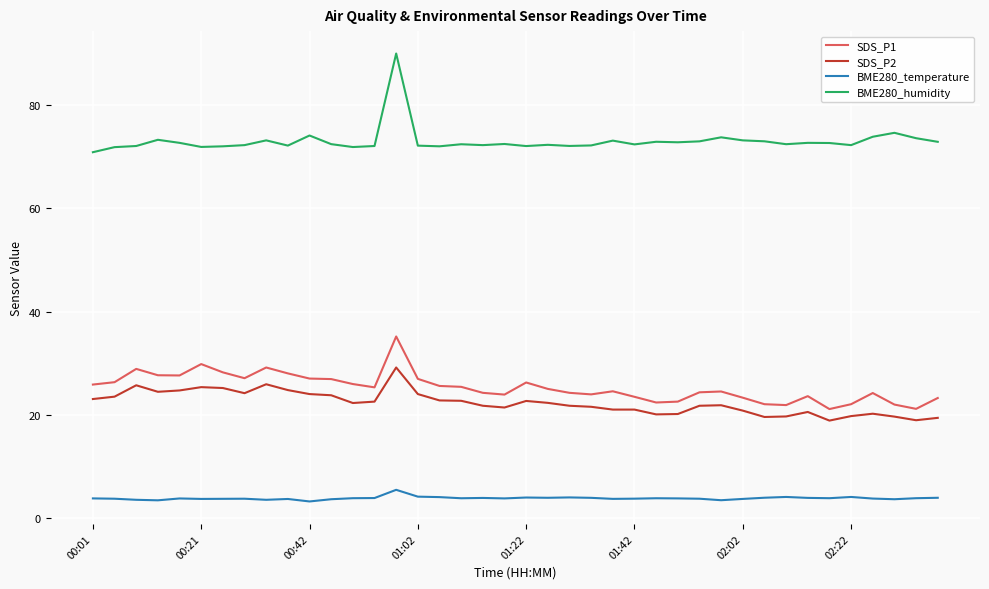

What is the difference between the maximum and minimum values in the SDS_P1 series?

14.0